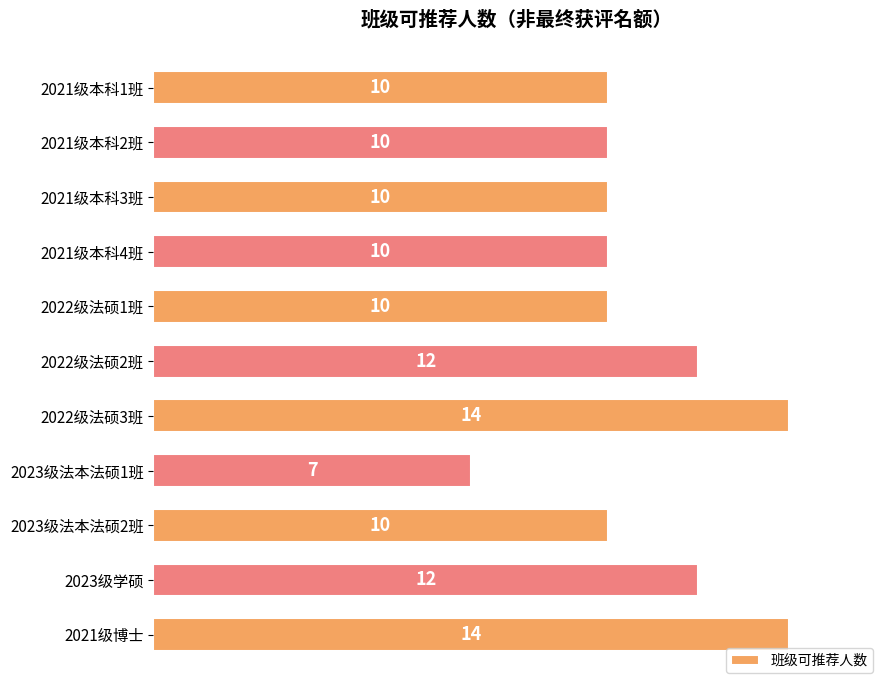

Reading bottom to top, transcribe all the data shown in this chart.

2021级博士=14	2023级学硕=12	2023级法本法硕2班=10	2023级法本法硕1班=7	2022级法硕3班=14	2022级法硕2班=12	2022级法硕1班=10	2021级本科4班=10	2021级本科3班=10	2021级本科2班=10	2021级本科1班=10